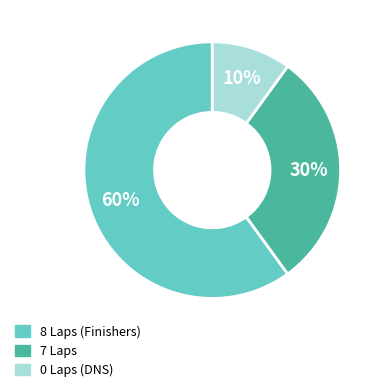

To the nearest percent, what is the average slice percentage?

33%